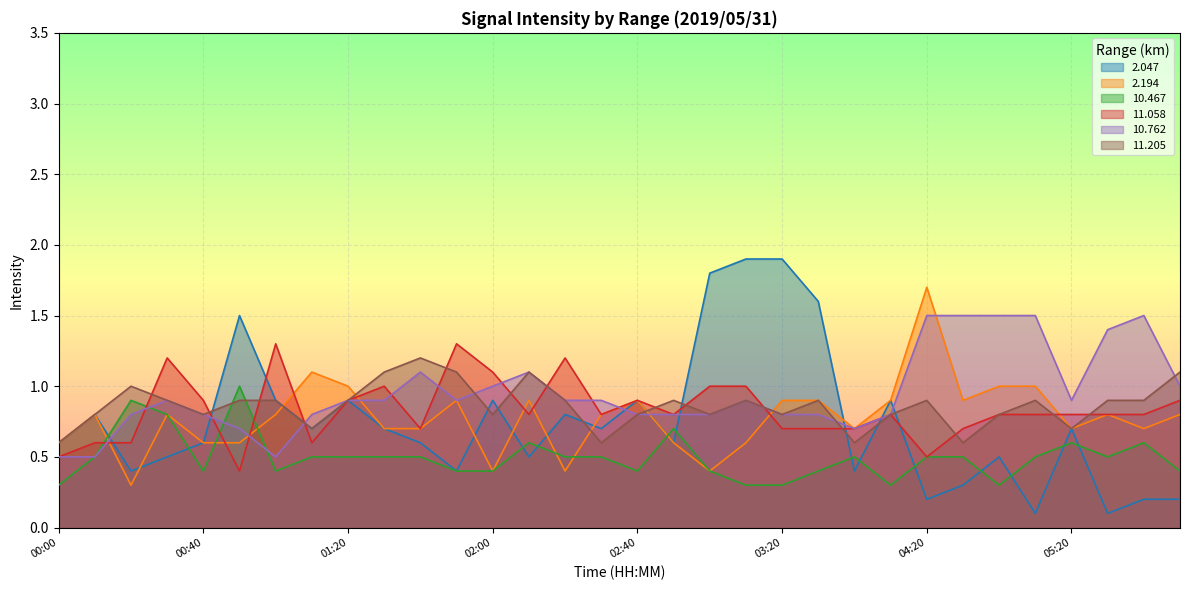

What is the lowest value of the 10.762 series?

0.5